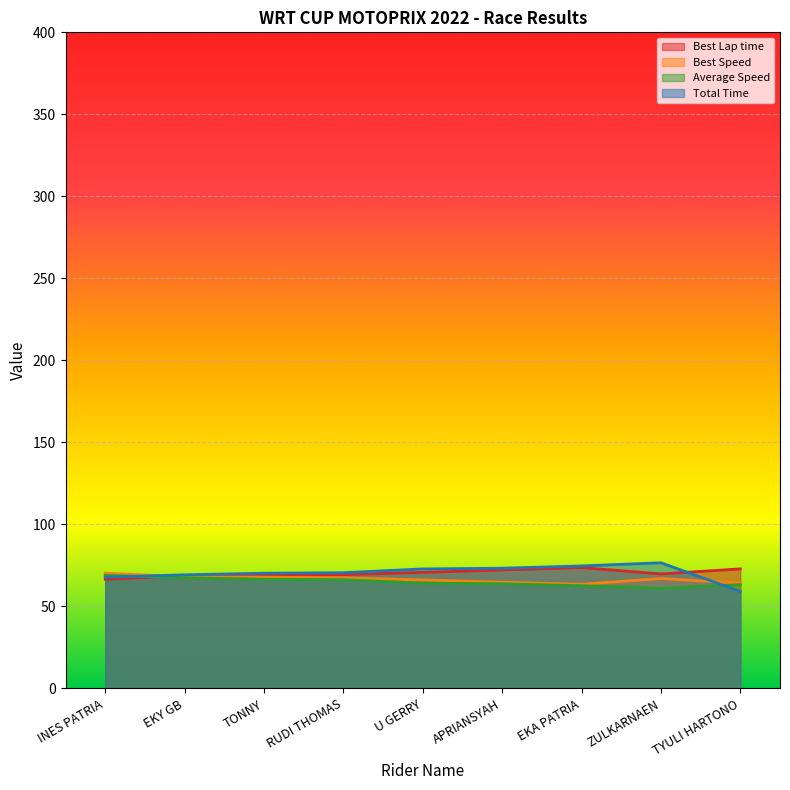

True or false: Best Speed and Average Speed cross at least once.

False